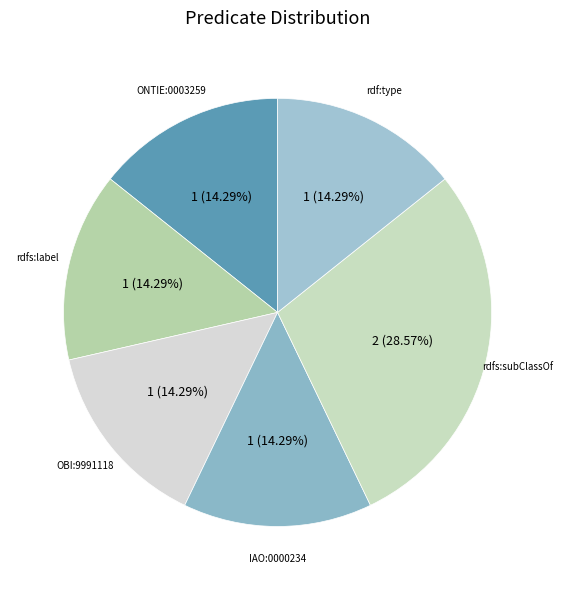

Is there a majority slice in this chart?

No